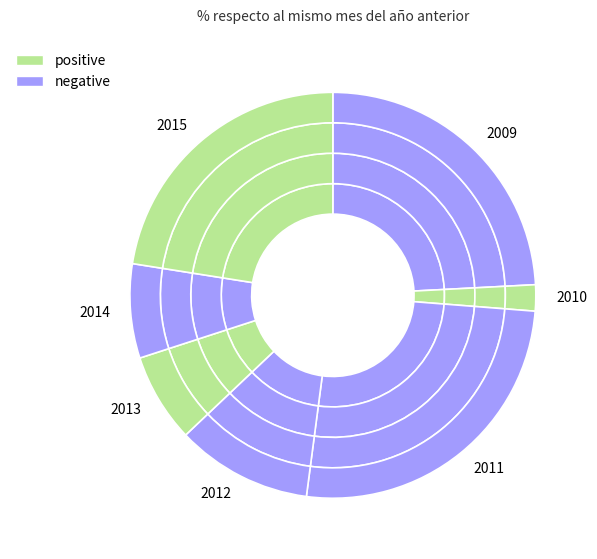

Which slice is the largest?

2011